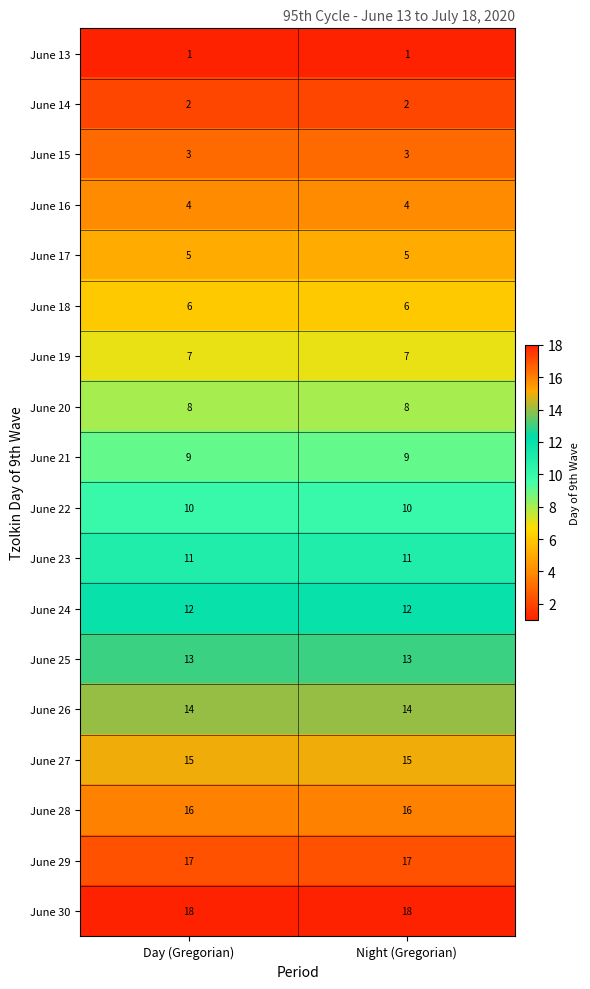

What is the difference between the highest and lowest values at Night (Gregorian)?

17